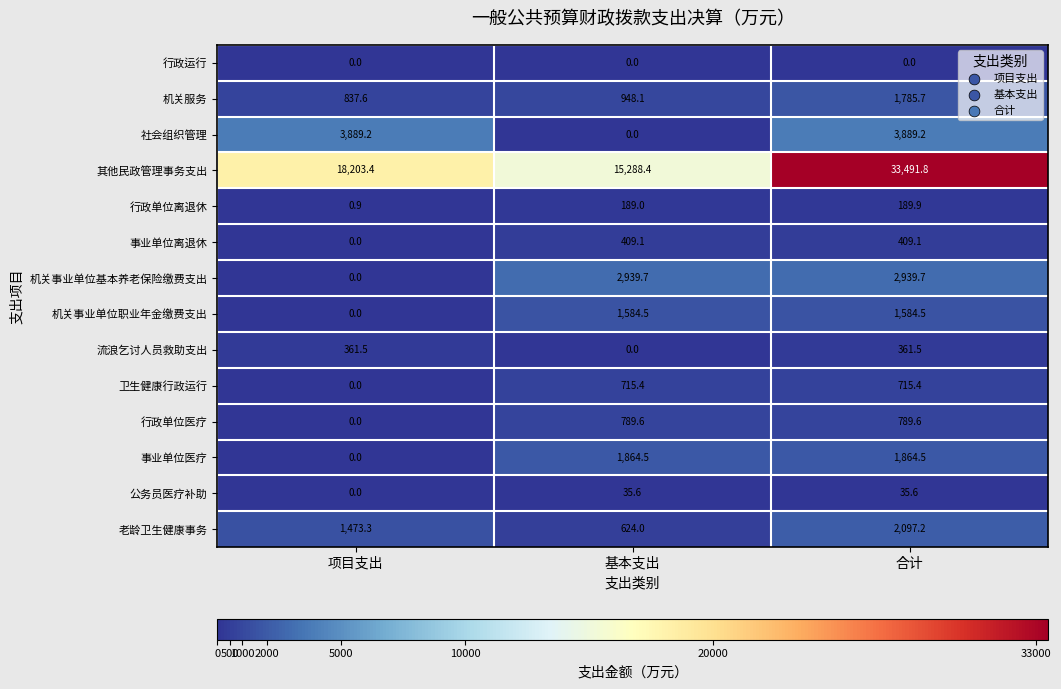

At which category is the sum across all series the highest?

合计